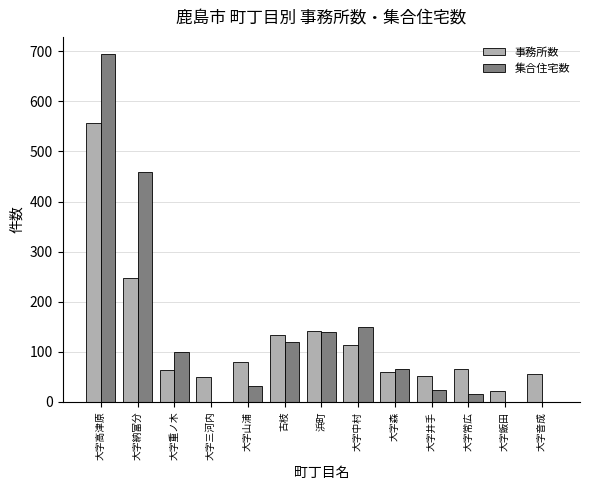

Are the bars horizontal?

No